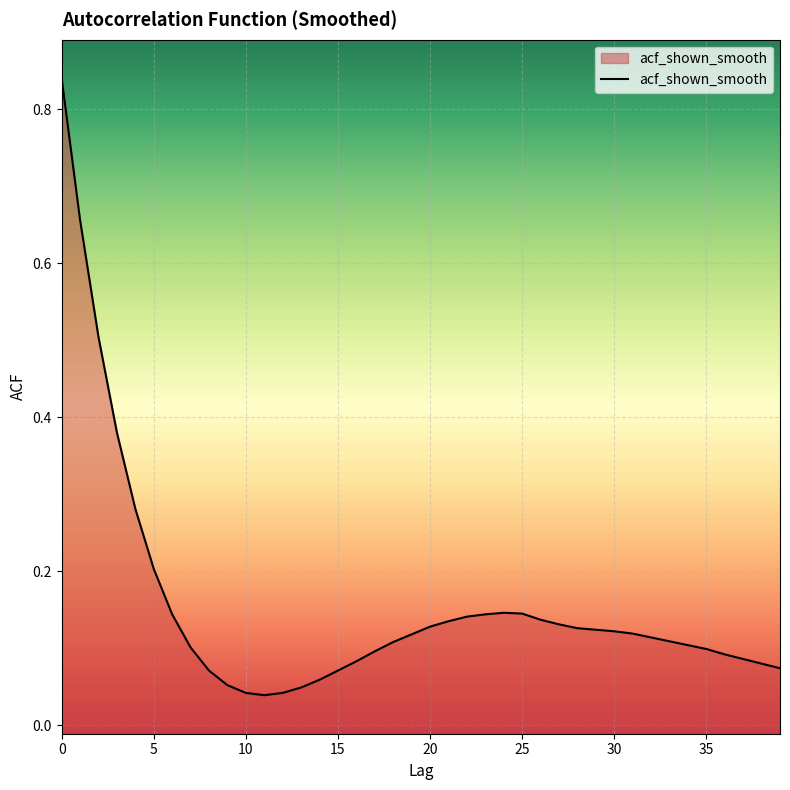

True or false: the data has more than 0 interior local peaks.

True